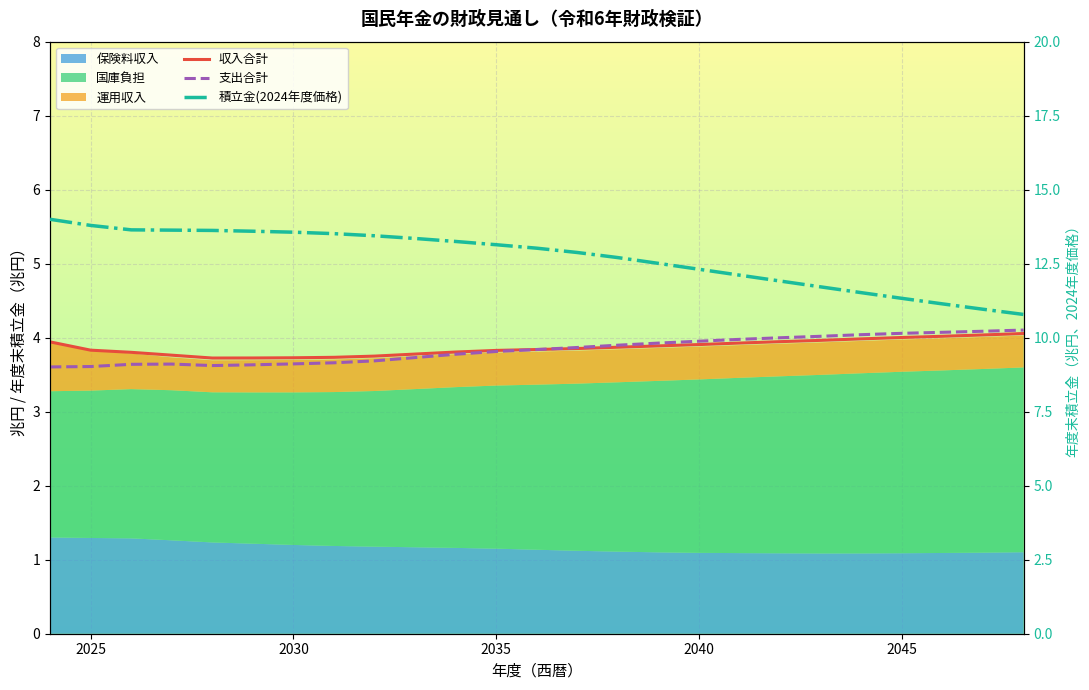

True or false: 支出合計 has a value of 5.9 at 2025.

False